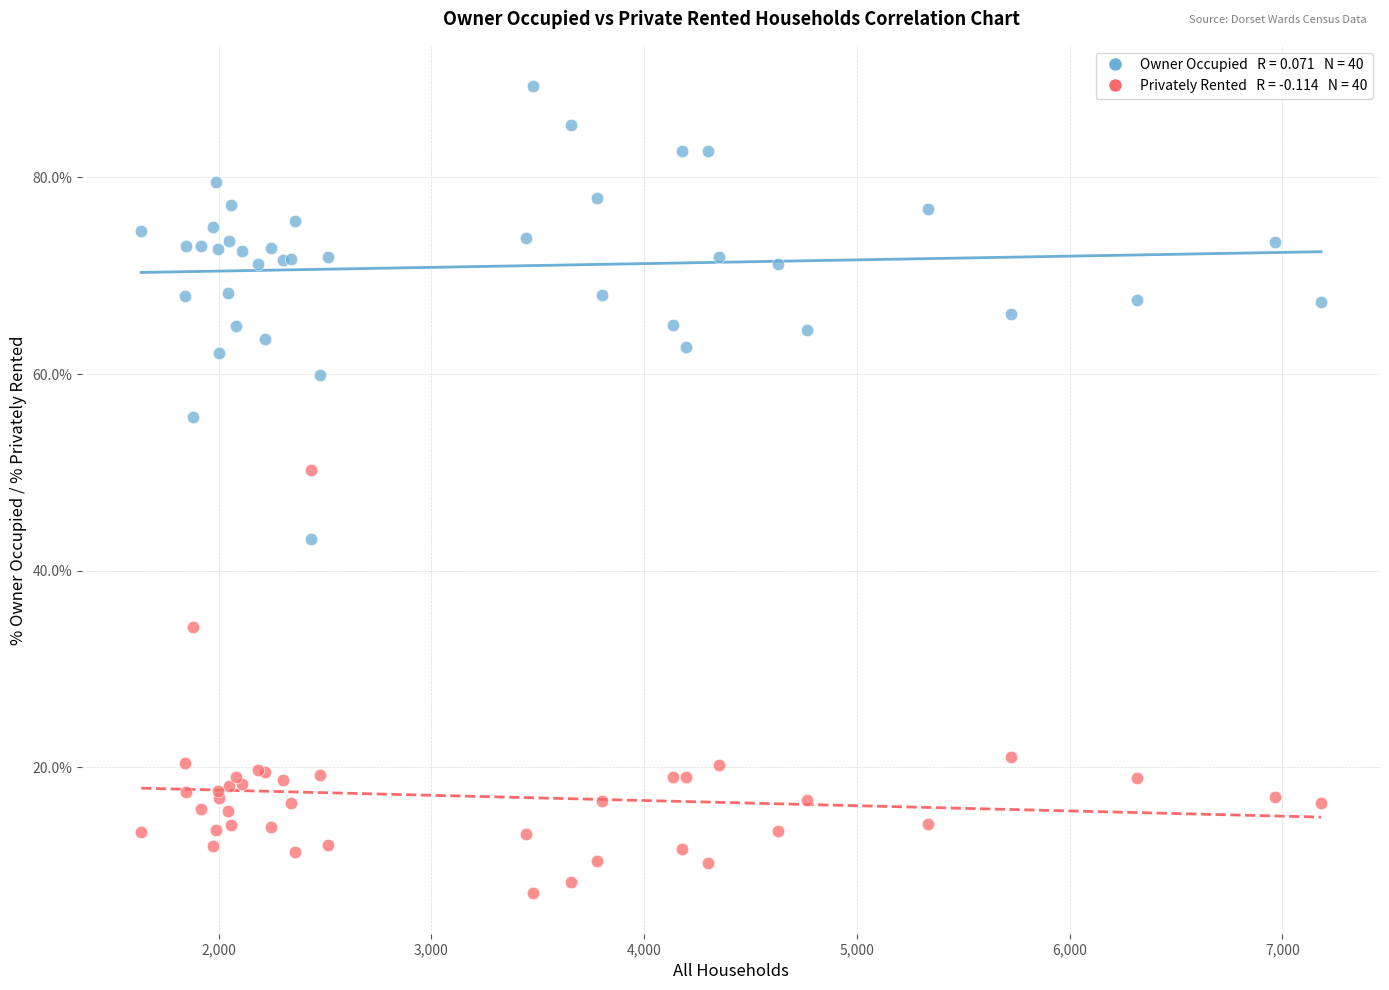

Across all series, what Y value is closest to 48?

50.3